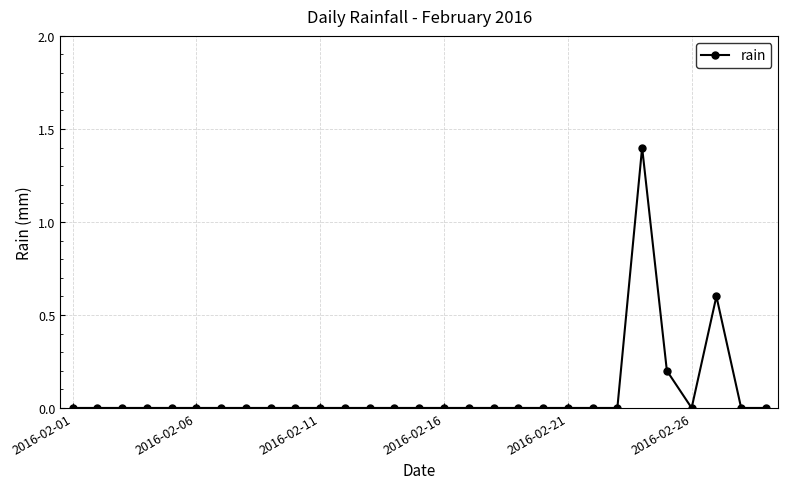

What is the greatest value displayed?

1.4